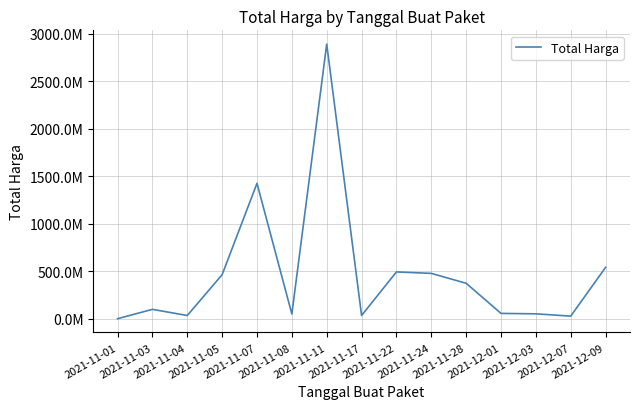

Does the chart display data point markers on the line(s)?

No